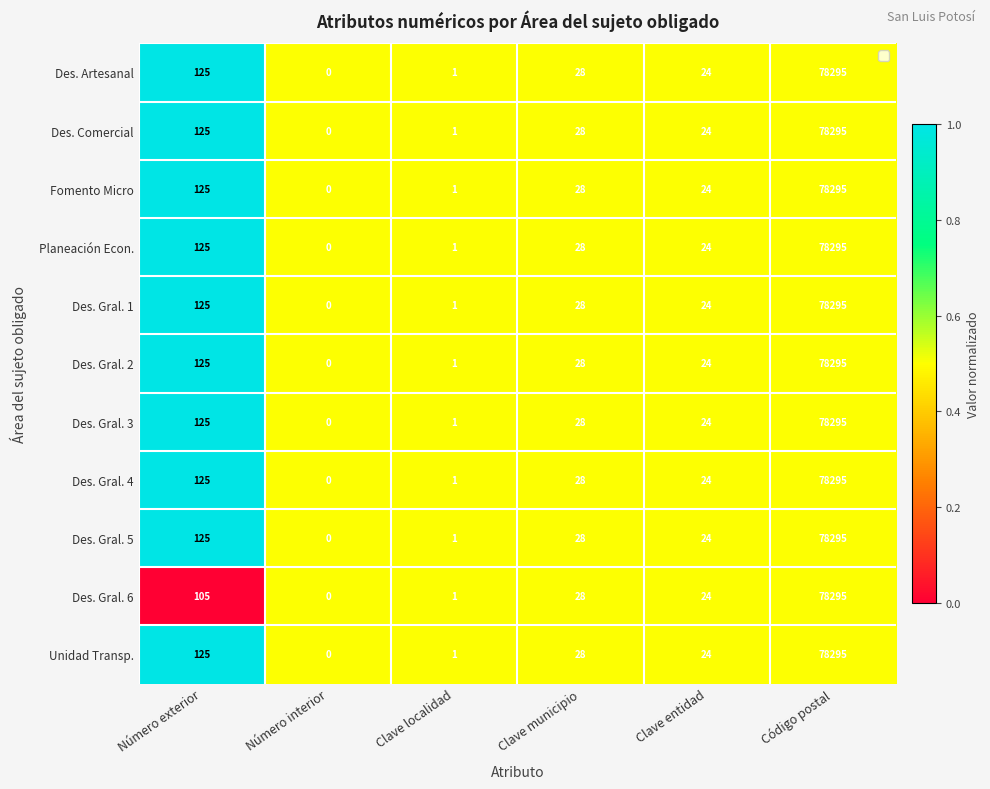

At which label does Des. Gral. 4 first exceed 28?

Número exterior